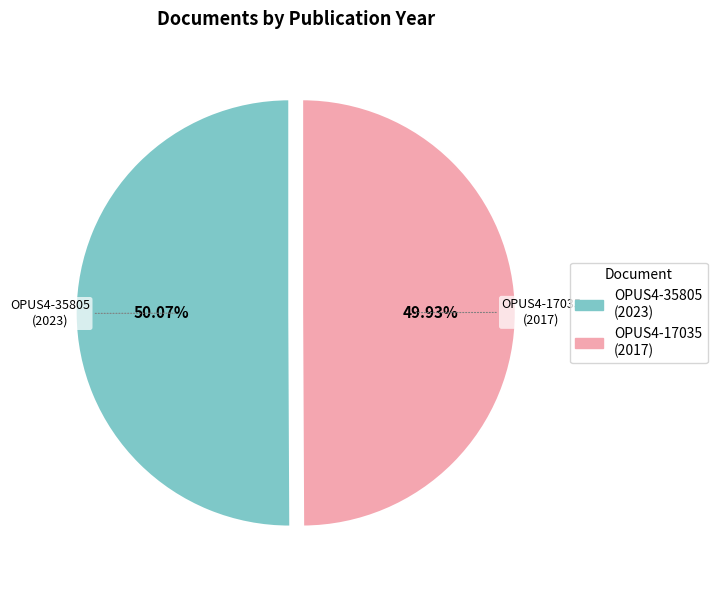

To the nearest percent, what percentage of the pie is OPUS4-17035?

50%